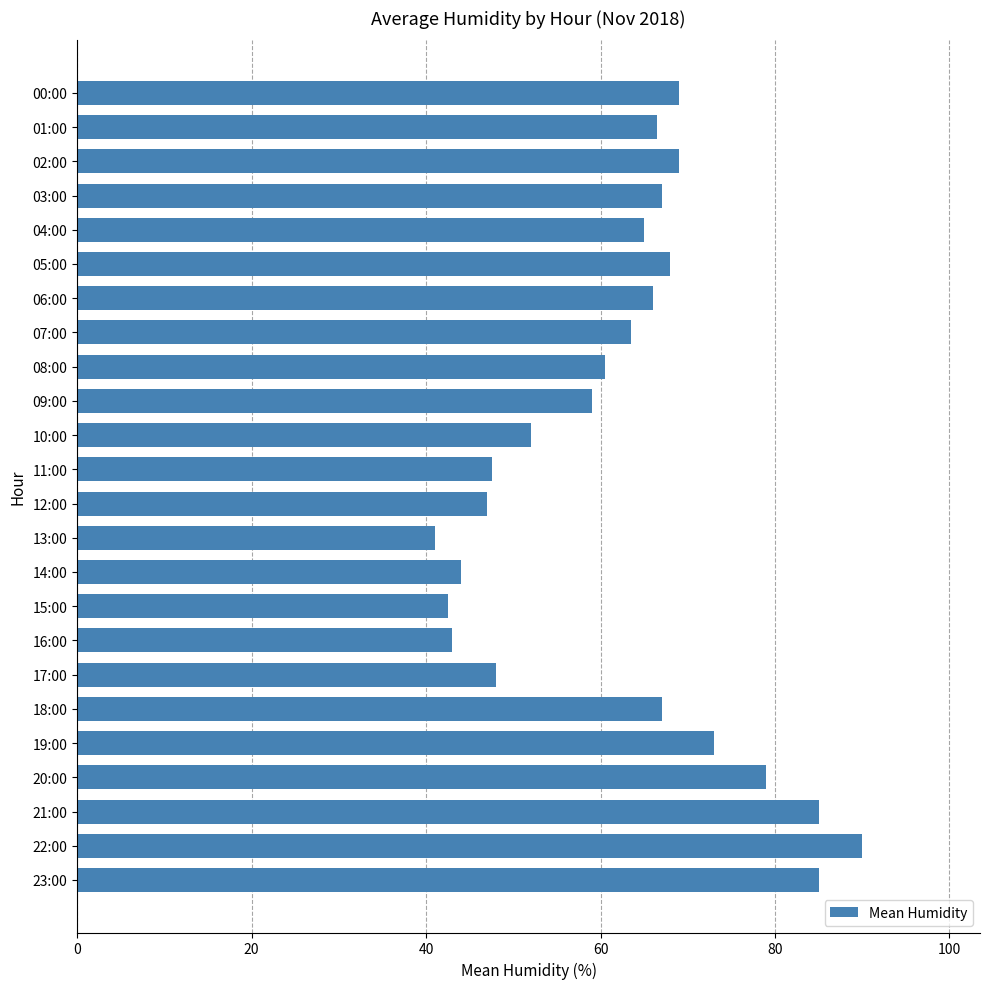

Is it true that the value at 18:00 is 46.2?

False